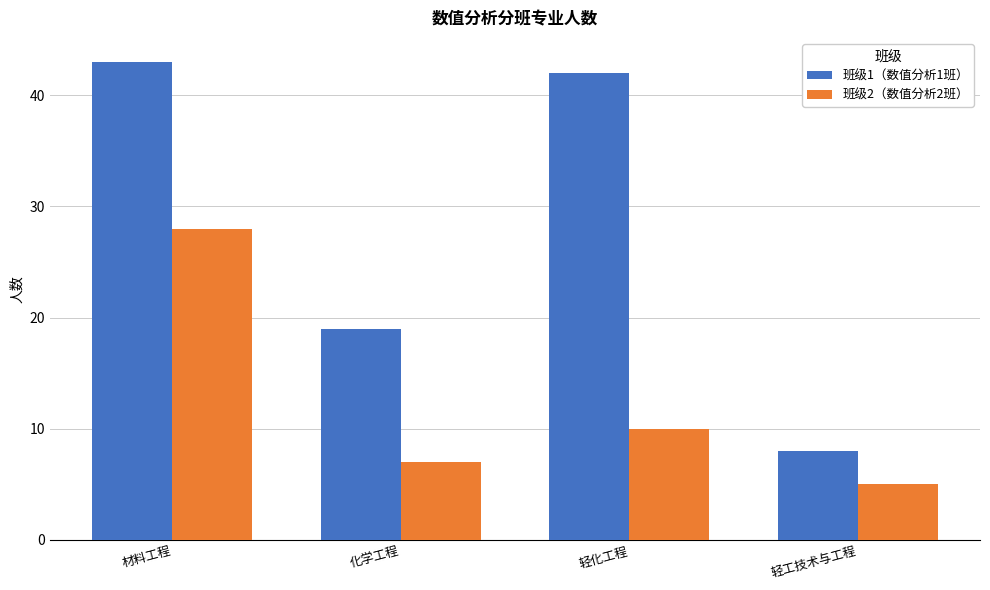

What is the spread (max minus min) of values at 轻工技术与工程?

3